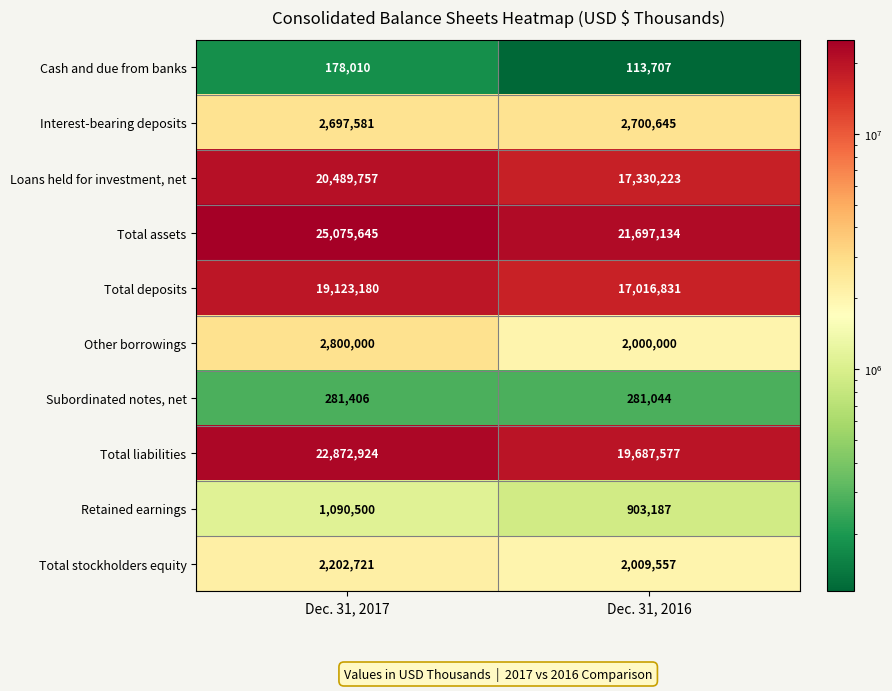

What is the maximum value shown in the chart?

25075645